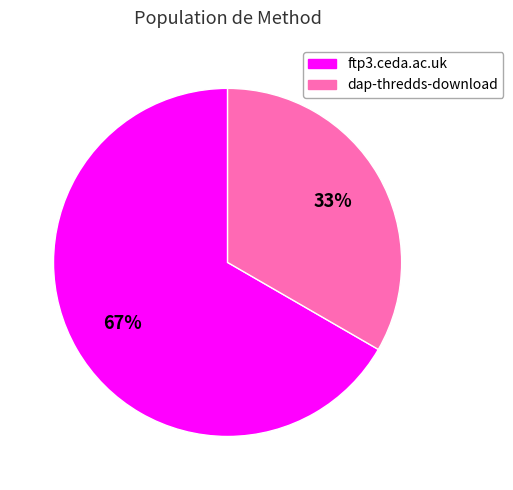

To the nearest percent, what is the average slice percentage?

50%